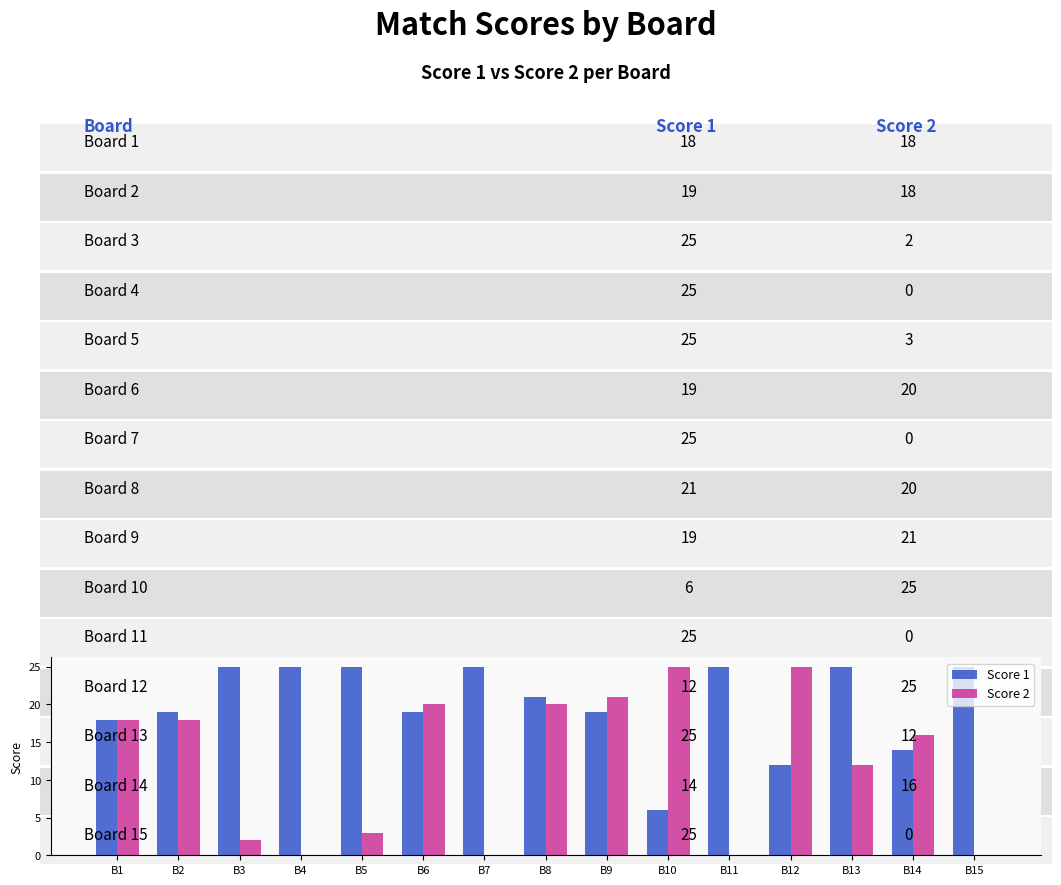

Where is Score 1 nearest to the value 15?

B14